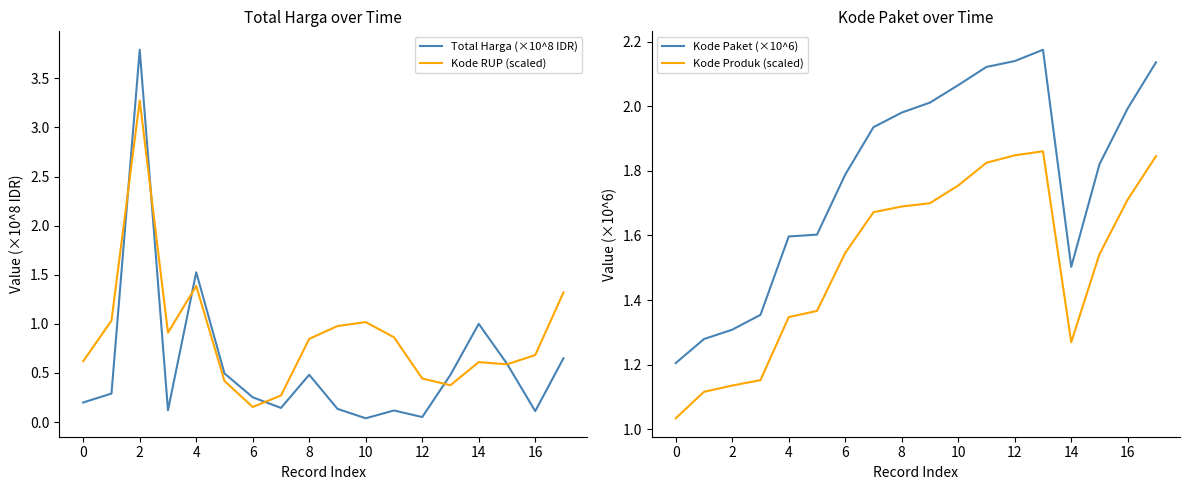

Rank the series at 2 from lowest to highest value.

Kode Produk (scaled), Kode Paket (×10^6), Kode RUP (scaled), Total Harga (×10^8 IDR)